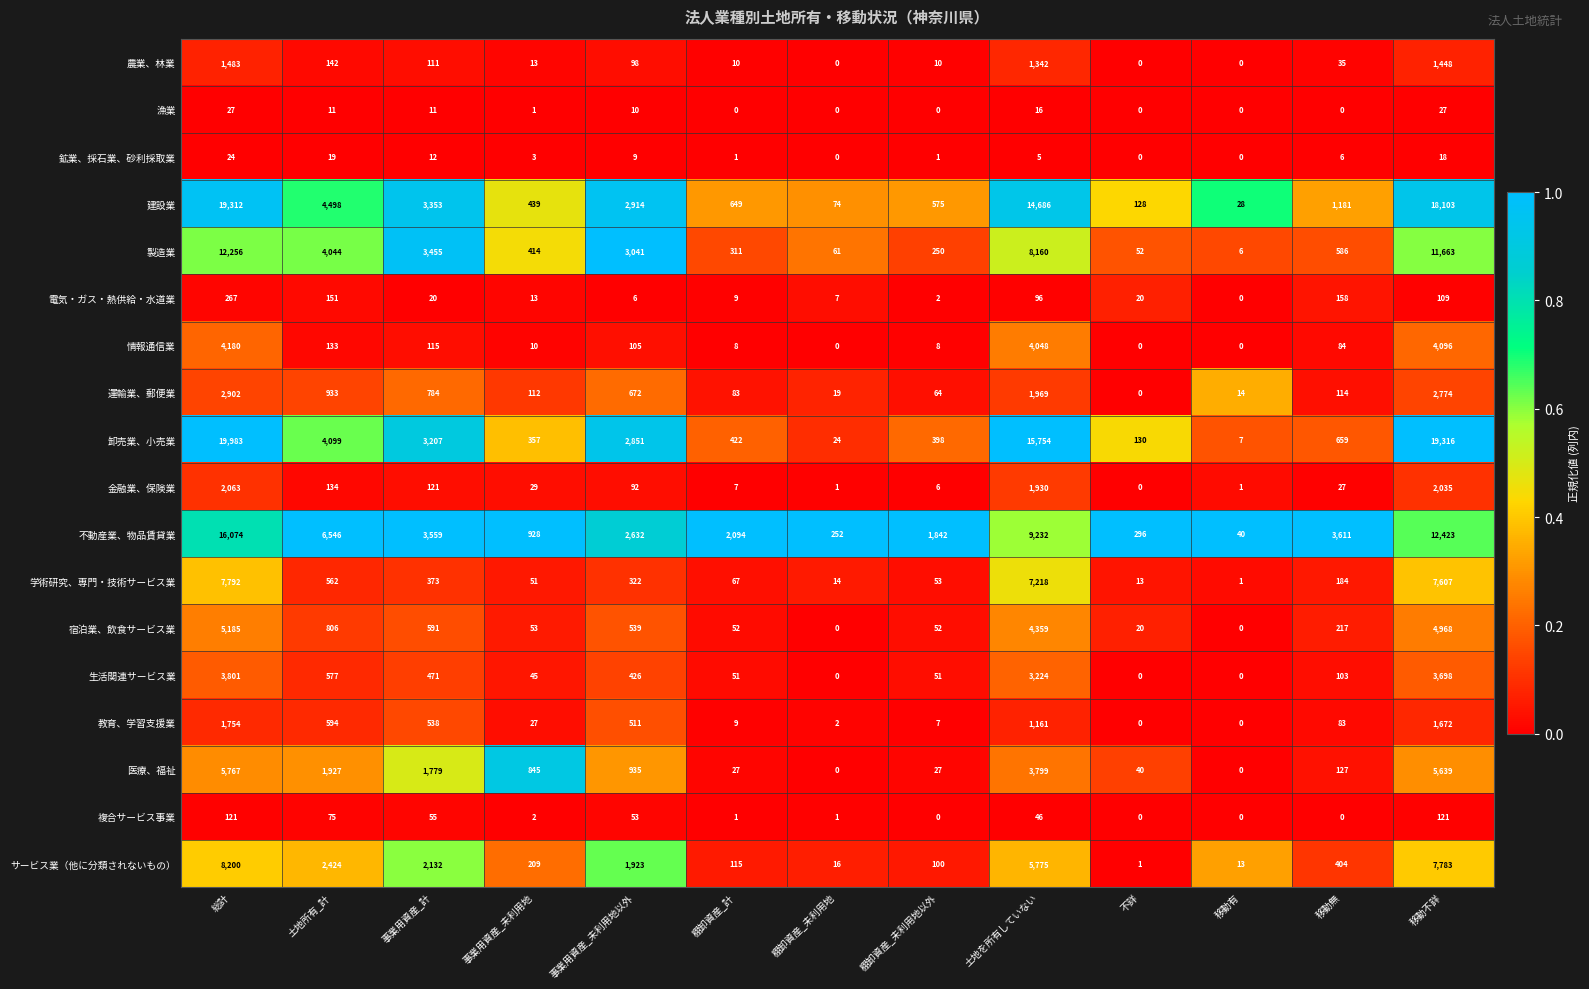

Which series has the widest spread of values?

卸売業、小売業